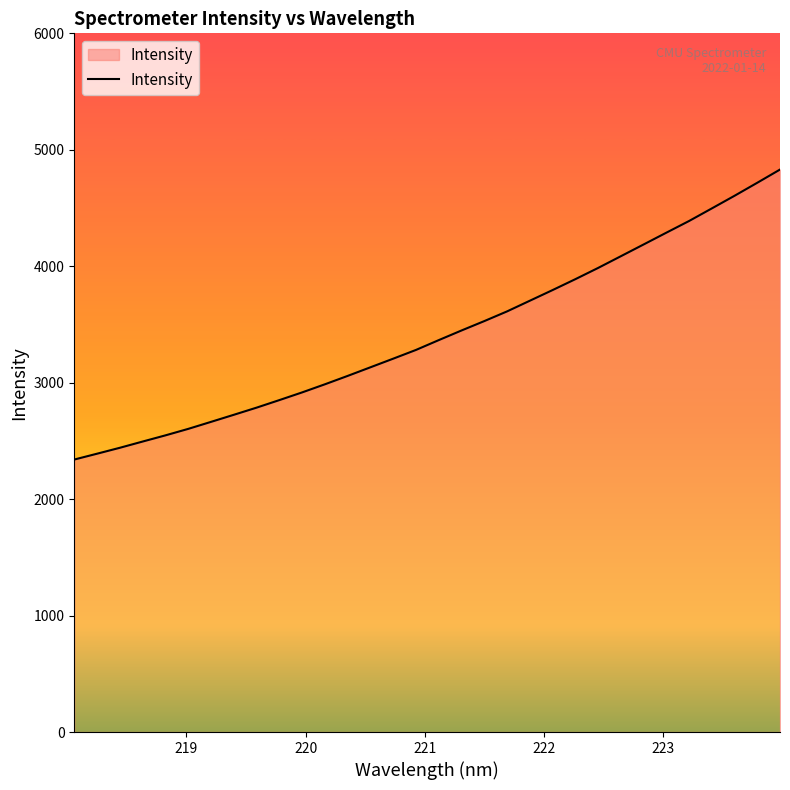

What is the difference between the maximum and minimum values?

2490.2